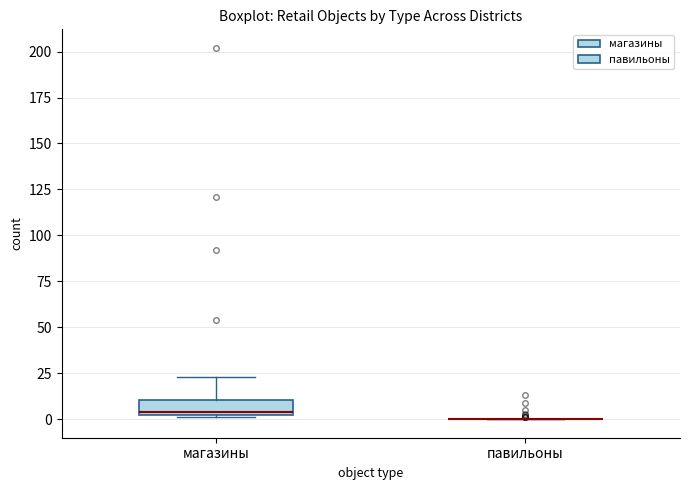

Comparing the boxes themselves (not the whiskers), which one is the tallest?

магазины